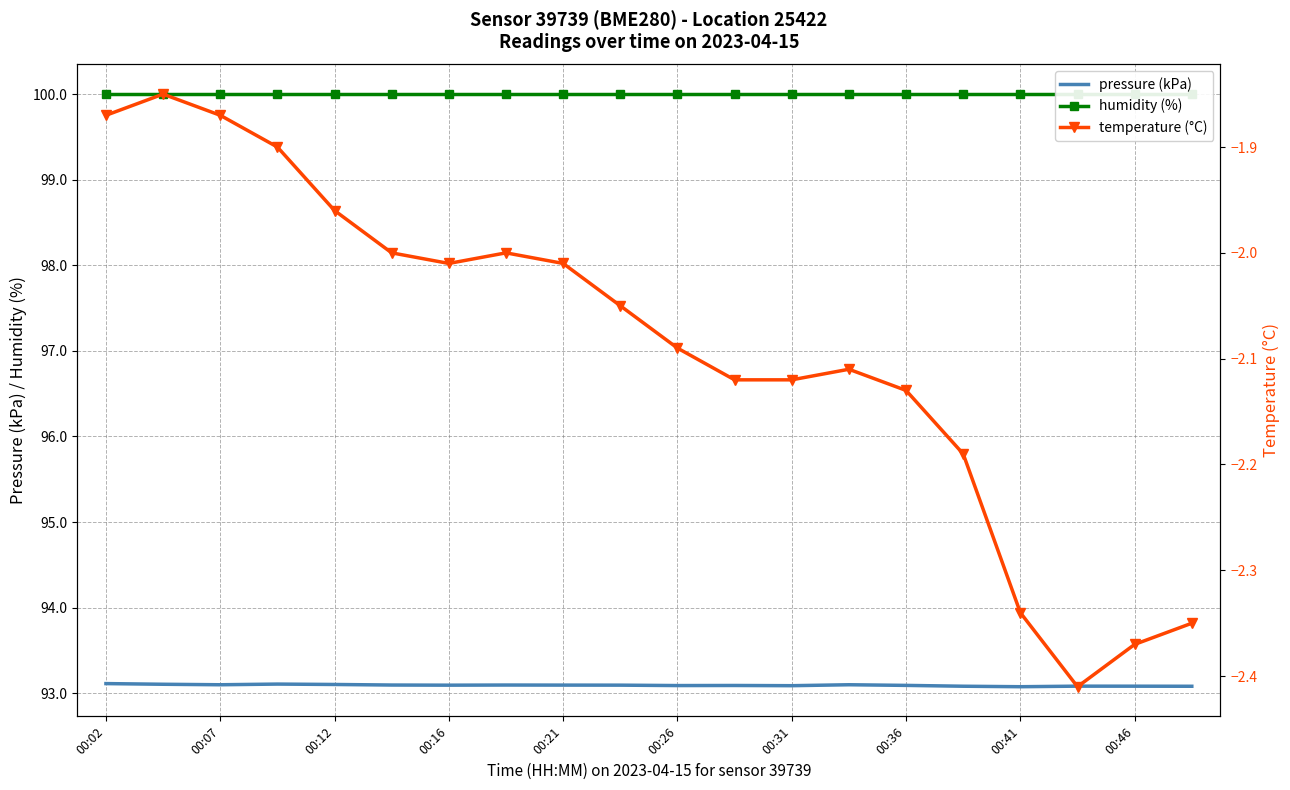

What is the maximum value shown in the chart?

100.0